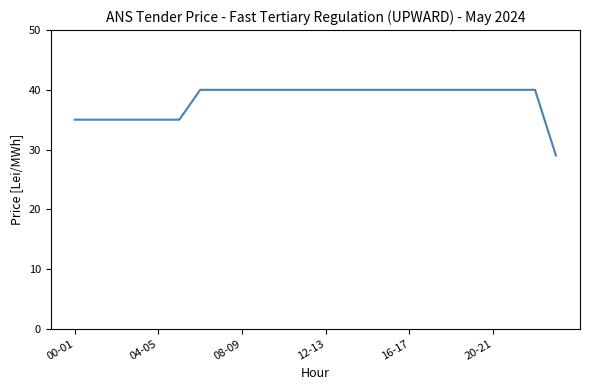

How many lines are shown in the chart?

1